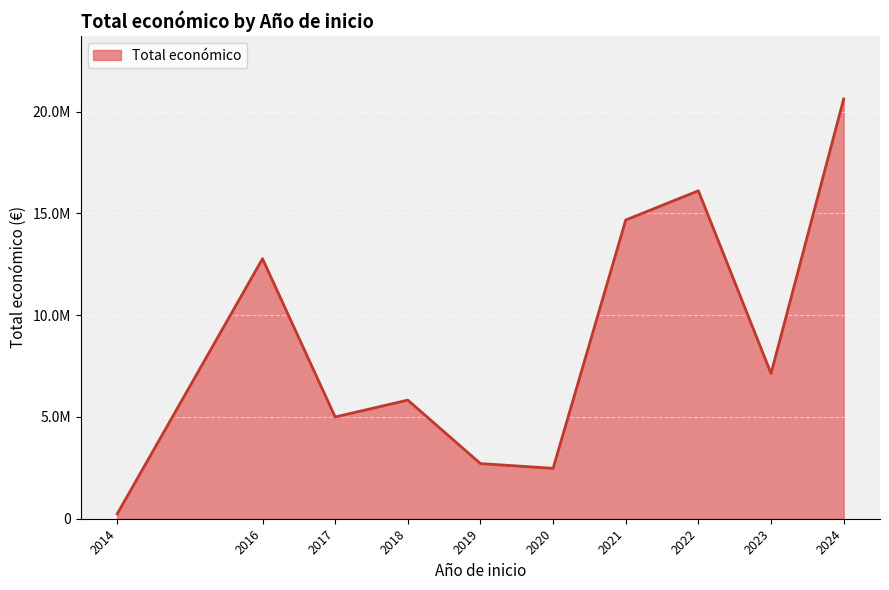

Does the chart display data point markers on the line(s)?

No